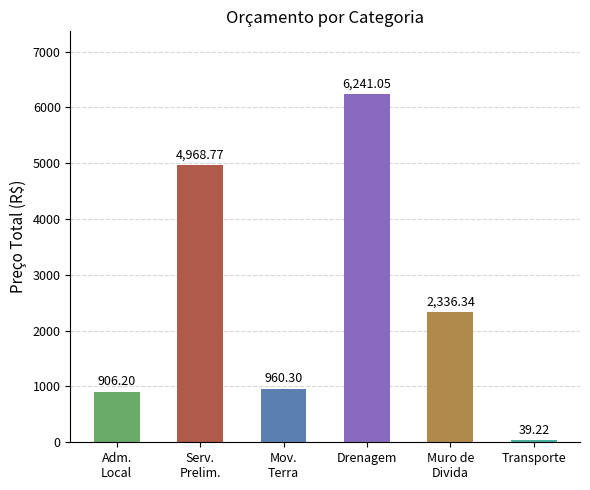

What is the sum of all values?

15451.9